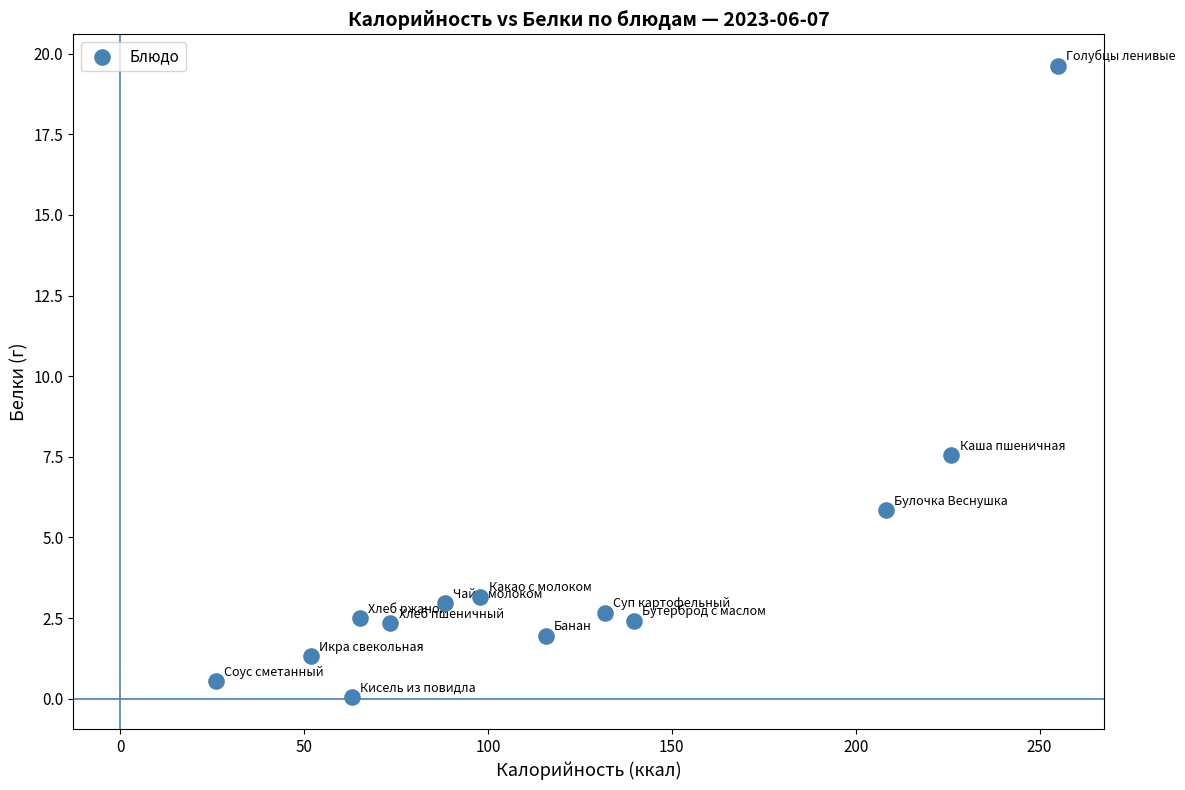

What is the range of Y values (max minus min)?

19.6